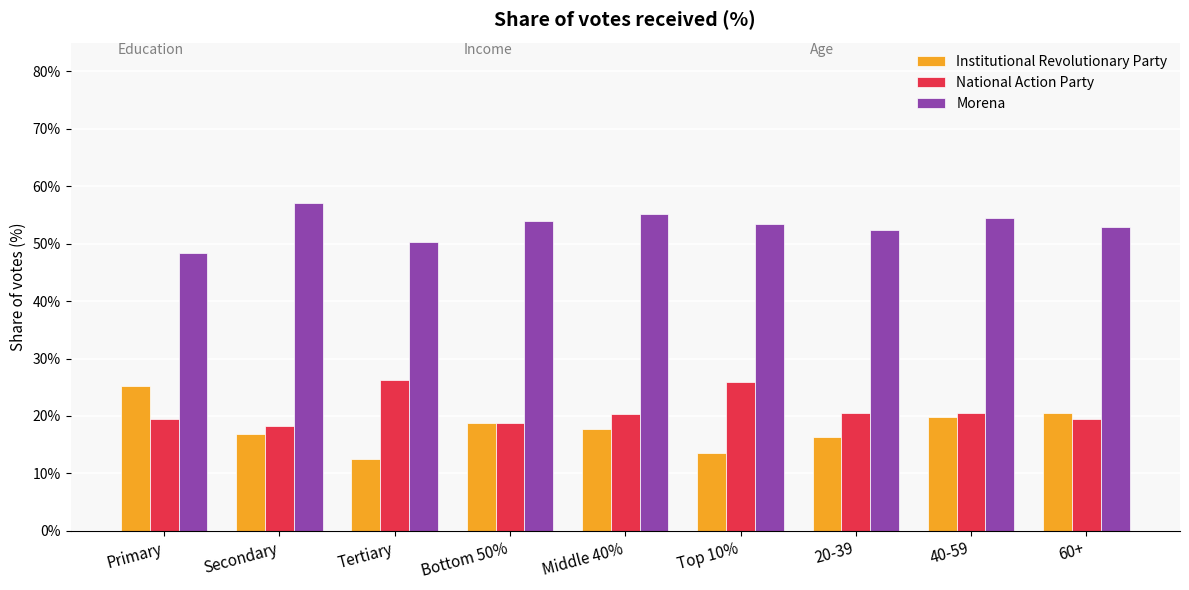

Where is National Action Party nearest to the value 0?

Secondary